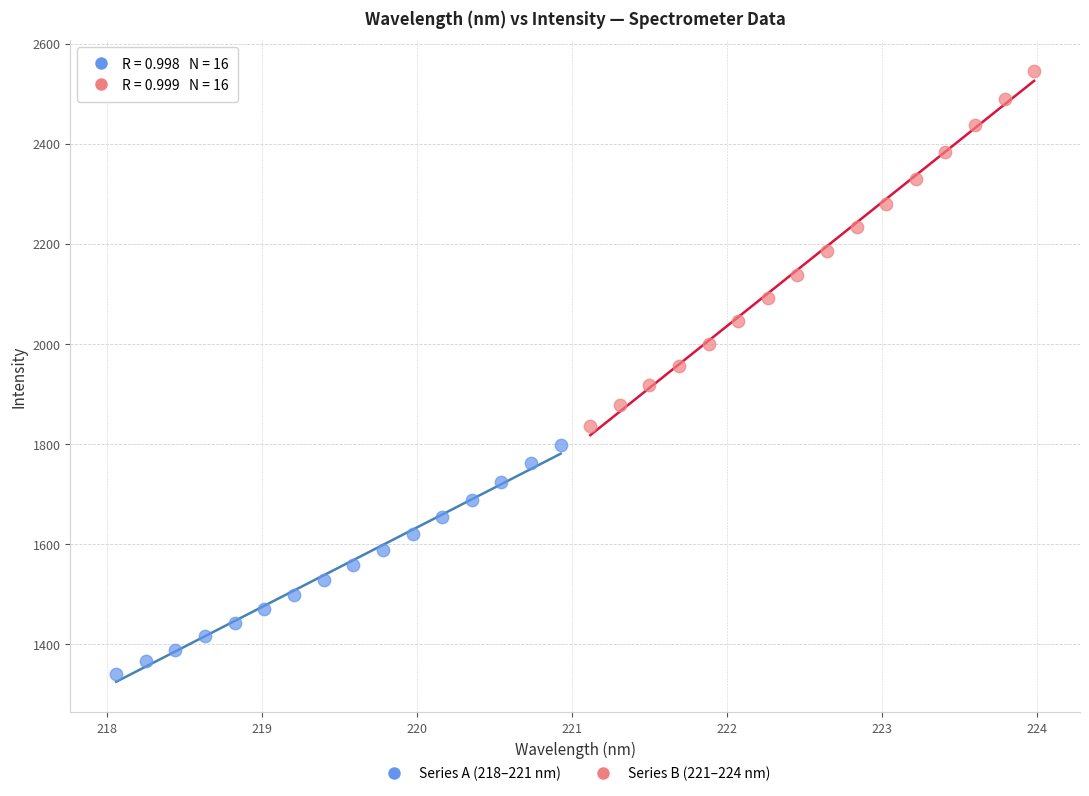

Which series has the largest Y range (max minus min)?

Series B (221–224 nm)